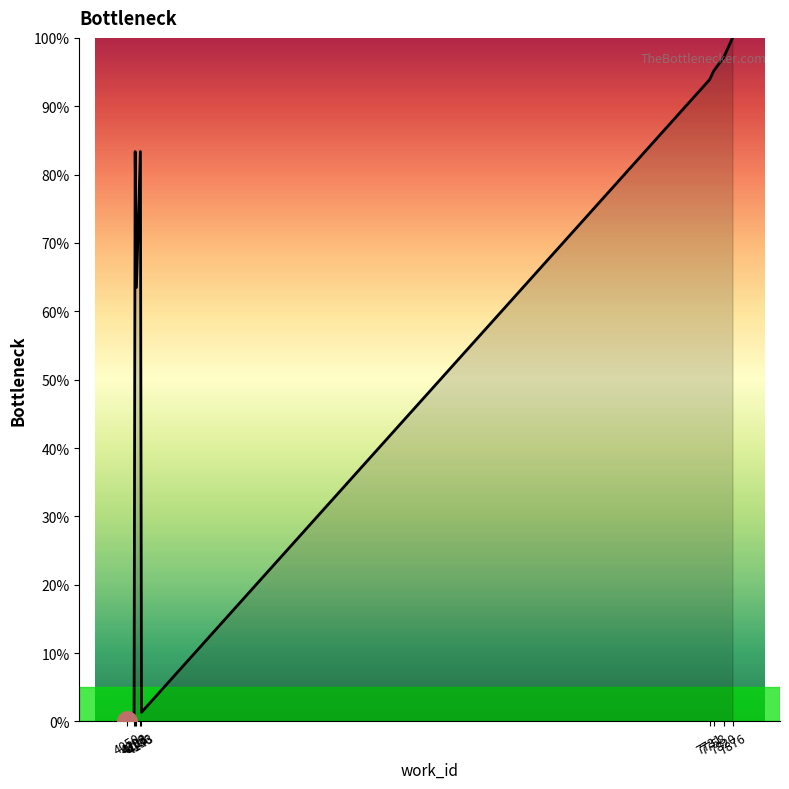

What value does the data have at 7731?

93.9